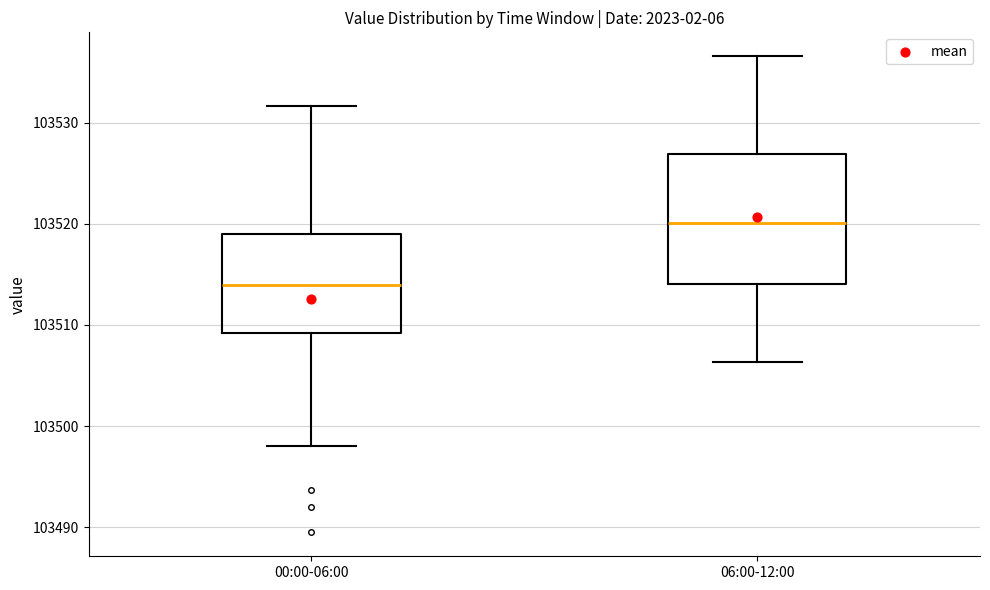

Reading left to right, transcribe this box plot: for each box, give where its median line is, the range the box spans, and where its two whiskers end, as read against the y-axis. The values are not printed on the chart, so give them approximately, as read against the axis.

00:00-06:00: median 103514, box 103509 to 103519, whiskers 103498 to 103532
06:00-12:00: median 103520, box 103514 to 103527, whiskers 103506 to 103537